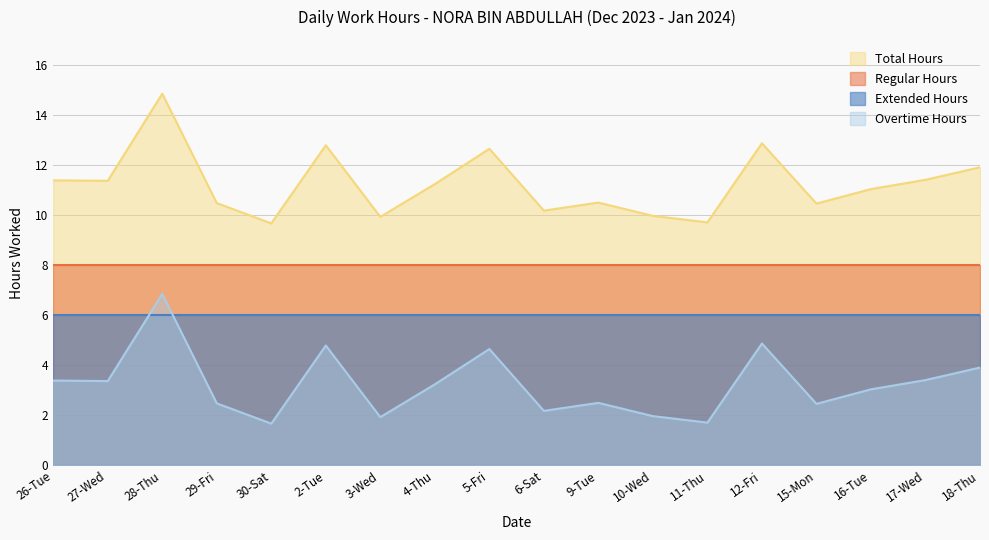

True or false: Extended Hours and Total Hours intersect in this chart.

False